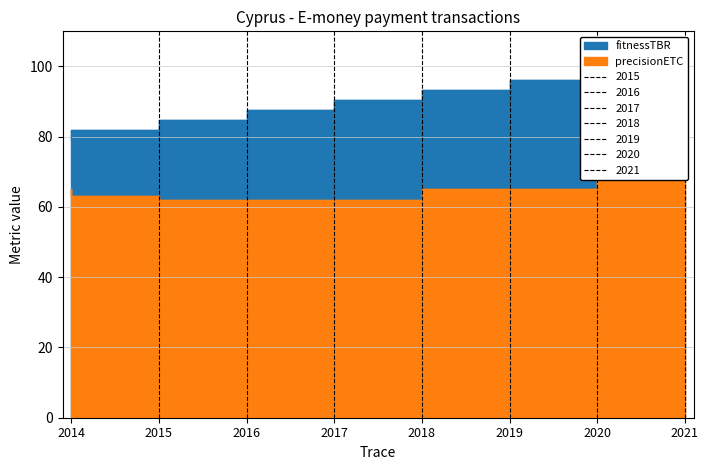

Which category has the lowest value across all series?

2014